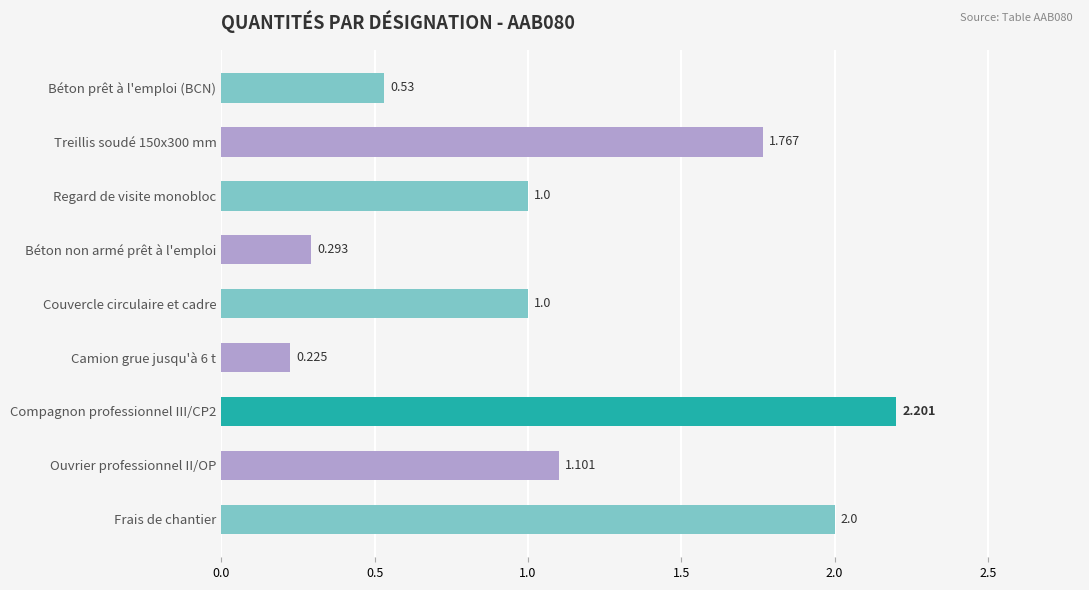

What is the label of the 3rd bar from the top?

Regard de visite monobloc